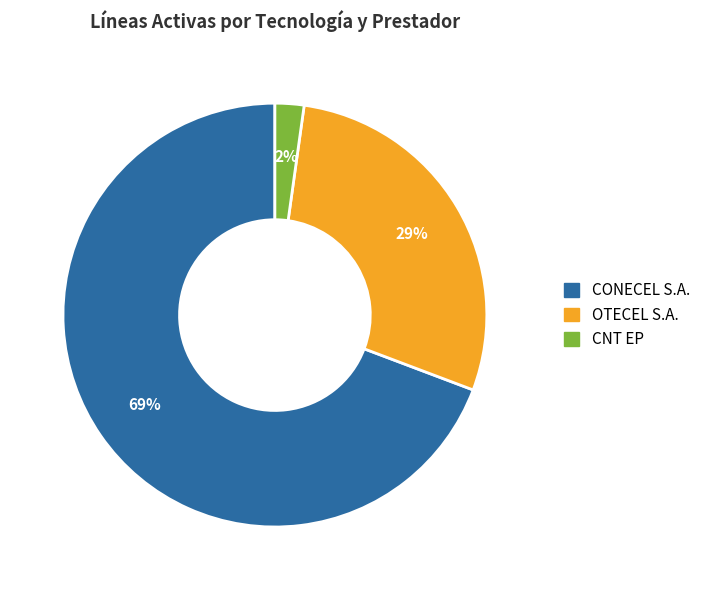

Is the sum of CONECEL S.A. and OTECEL S.A. greater than half?

Yes